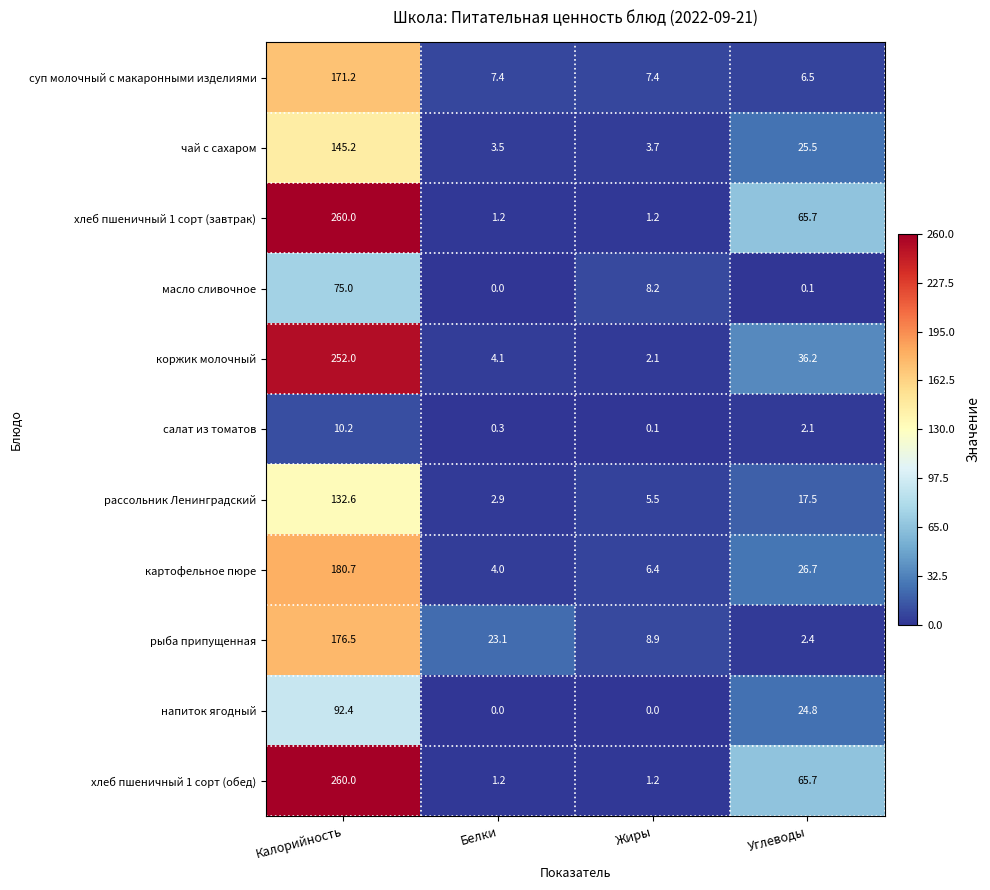

What is the sum of the рыба припущенная values at Калорийность and Жиры?

185.4